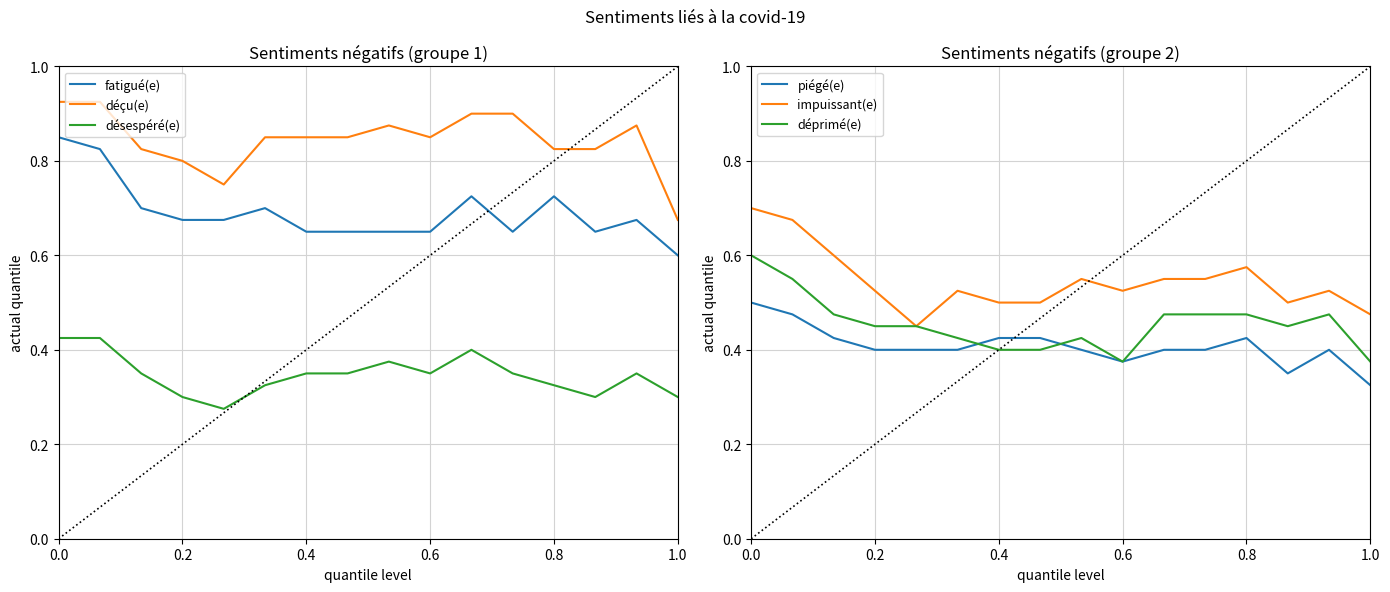

What are all the series names shown in the legend?

fatigué(e), déçu(e), désespéré(e), piégé(e), impuissant(e), déprimé(e)